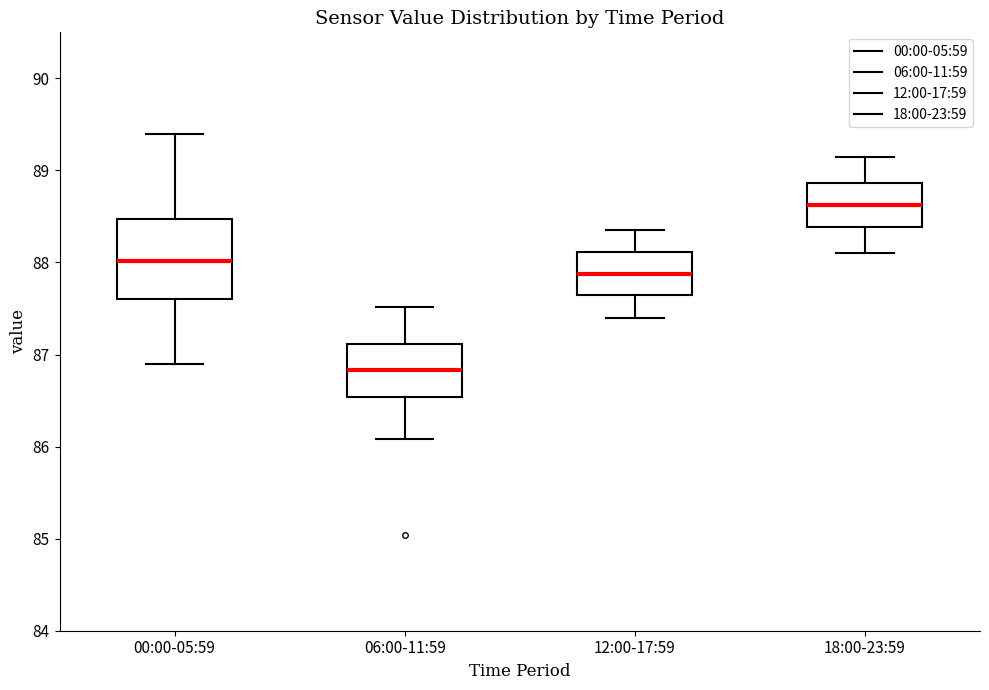

Reading left to right, transcribe this box plot: for each box, give where its median line is, the range the box spans, and where its two whiskers end, as read against the y-axis. The values are not printed on the chart, so give them approximately, as read against the axis.

00:00-05:59: median 88.0, box 87.6 to 88.5, whiskers 86.9 to 89.4
06:00-11:59: median 86.8, box 86.5 to 87.1, whiskers 86.1 to 87.5
12:00-17:59: median 87.9, box 87.6 to 88.1, whiskers 87.4 to 88.4
18:00-23:59: median 88.6, box 88.4 to 88.9, whiskers 88.1 to 89.2